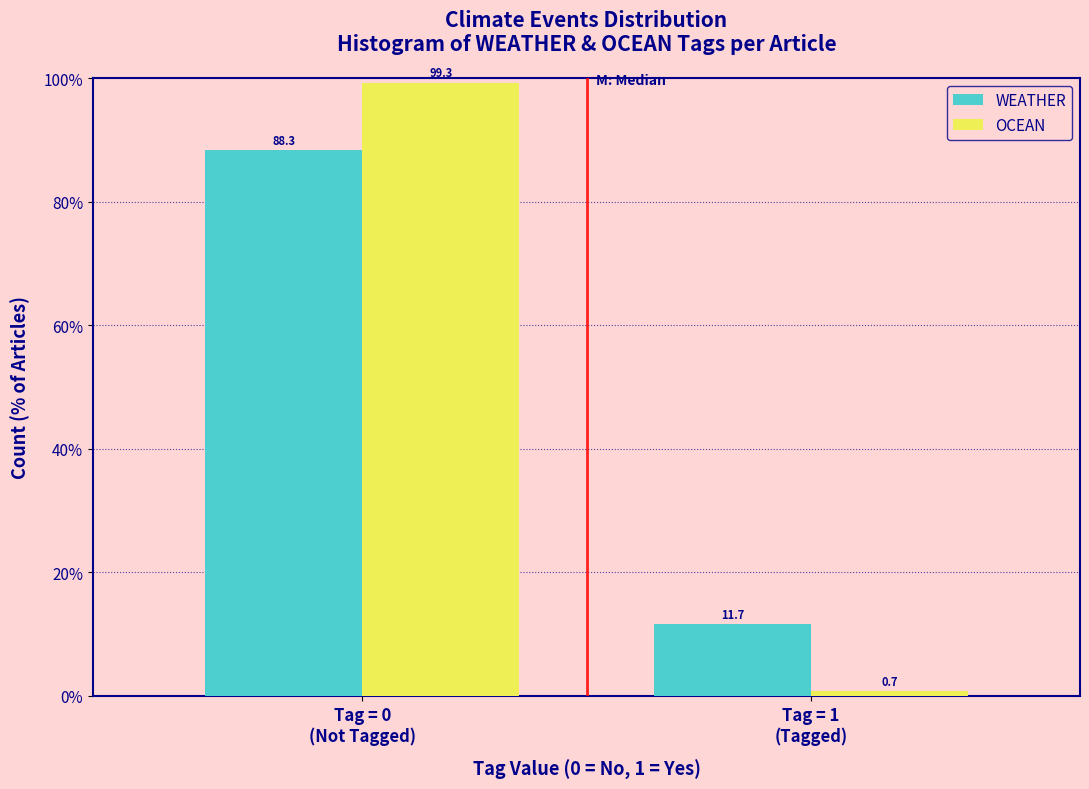

Reading left to right, extract all data points from this chart.

WEATHER: 88.3	11.7
OCEAN: 99.3	0.7